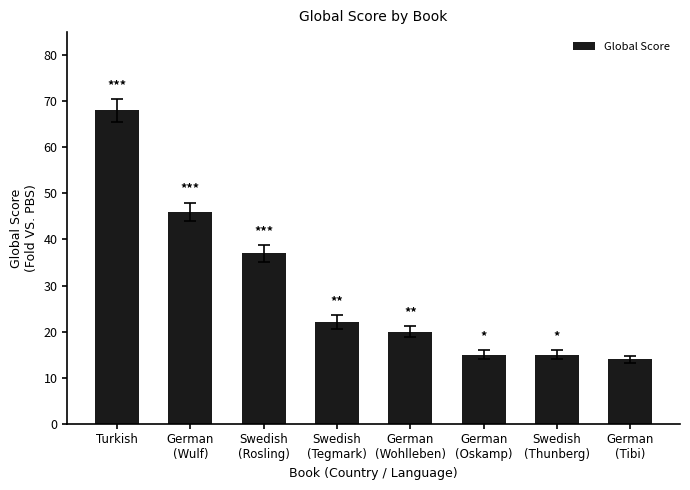

What position from the right is Swedish
(Thunberg)?

2